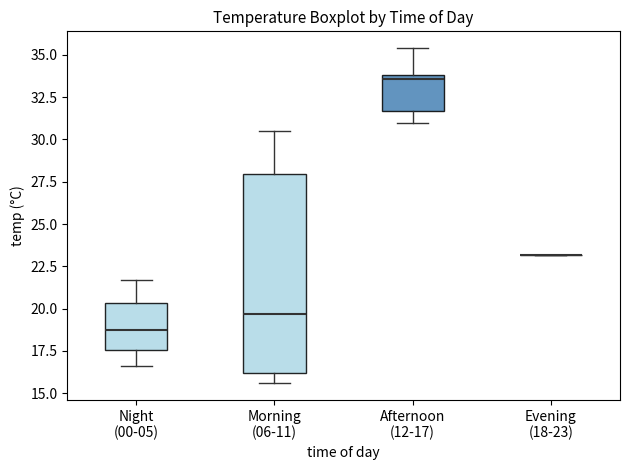

Where does the lower whisker of the box for Morning (06-11) end on the y-axis? The values are not printed on the chart, so give them approximately, as read against the axis.

15.5